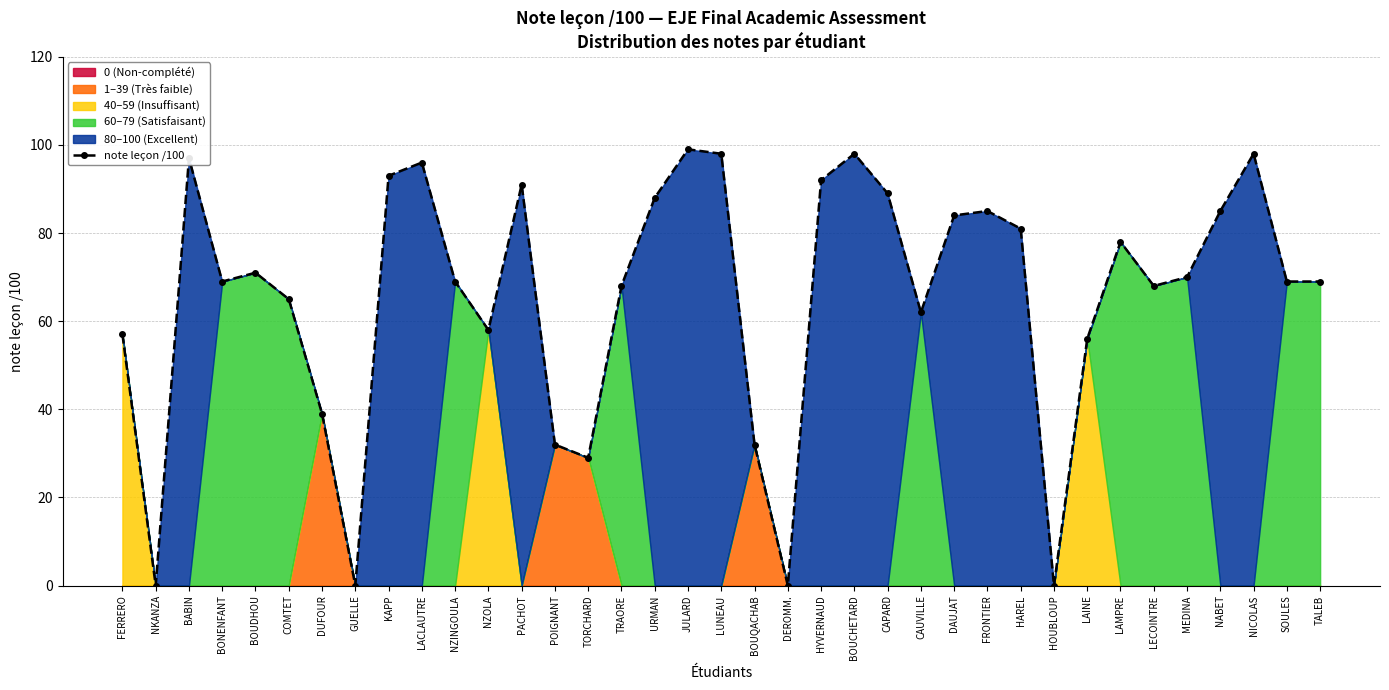

Read the value at TRAORE, to the nearest 10.

70